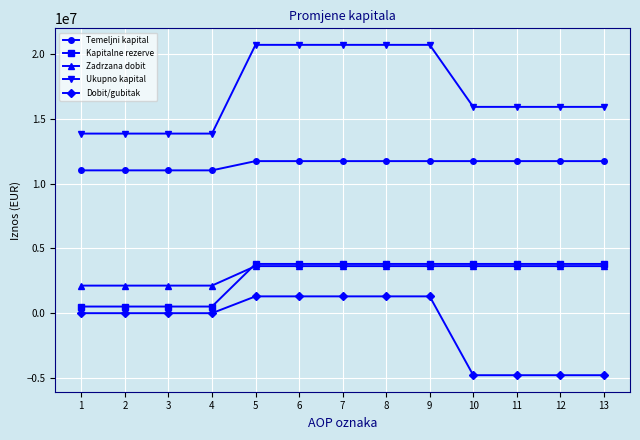

Count the Dobit/gubitak values in the range -4784227 to 1296955.

13